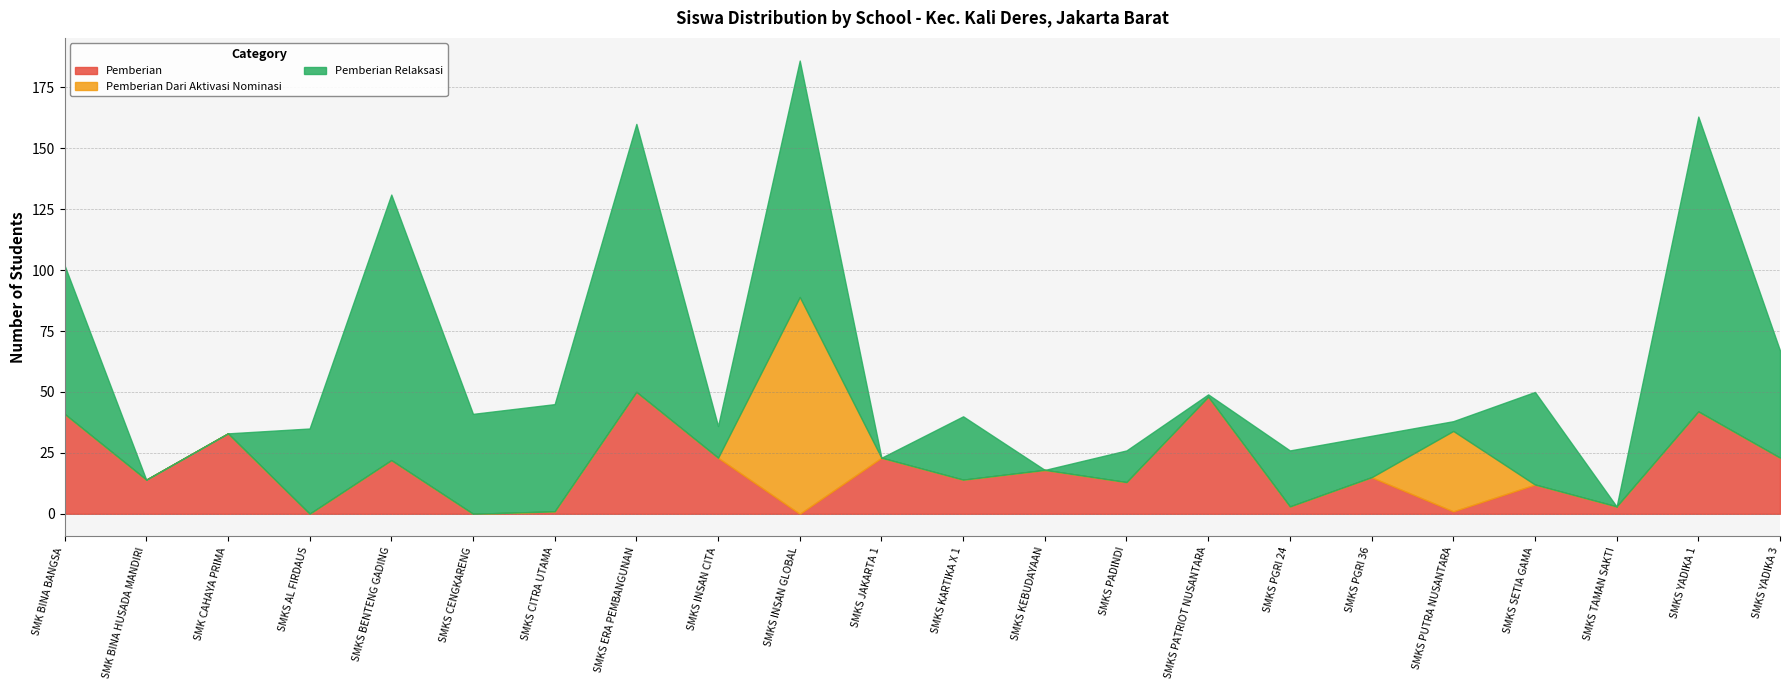

What is the total value across all series at SMKS INSAN CITA?

36